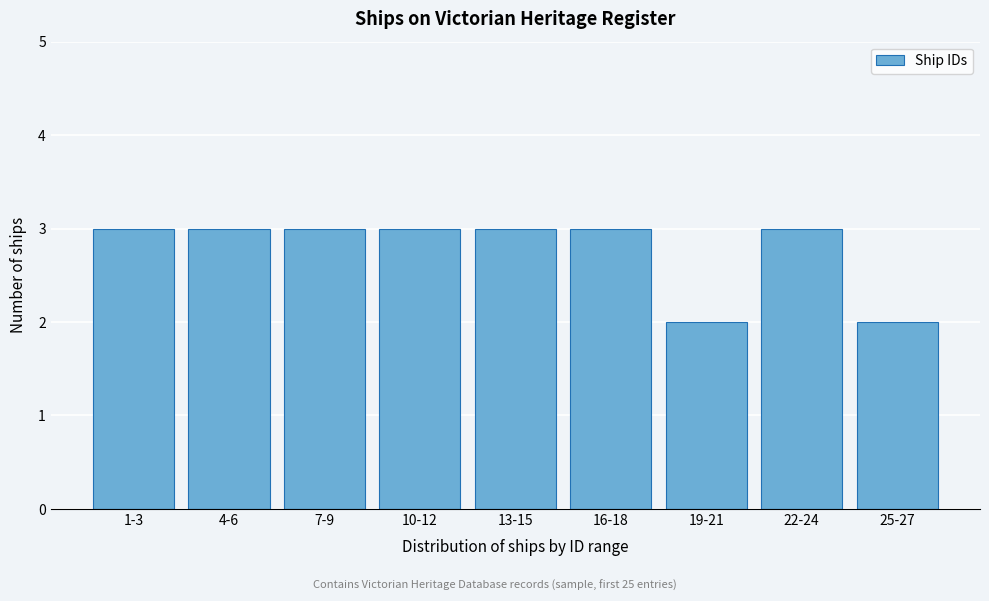

Reading left to right, what are all the values shown in this chart?

1-3=3	4-6=3	7-9=3	10-12=3	13-15=3	16-18=3	19-21=2	22-24=3	25-27=2